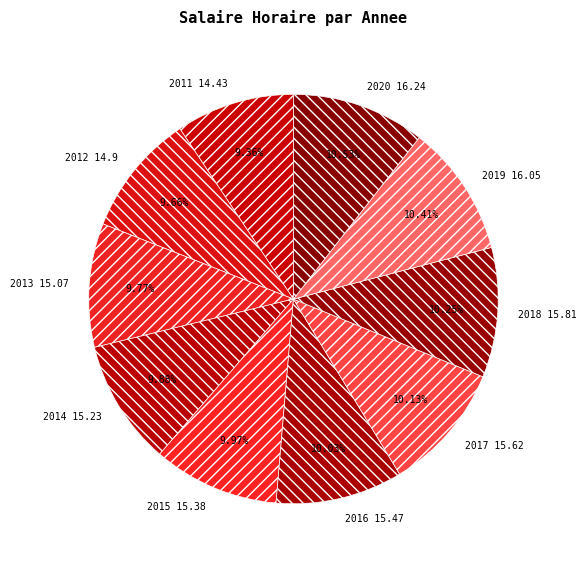

Is 2015 the majority of the pie?

No